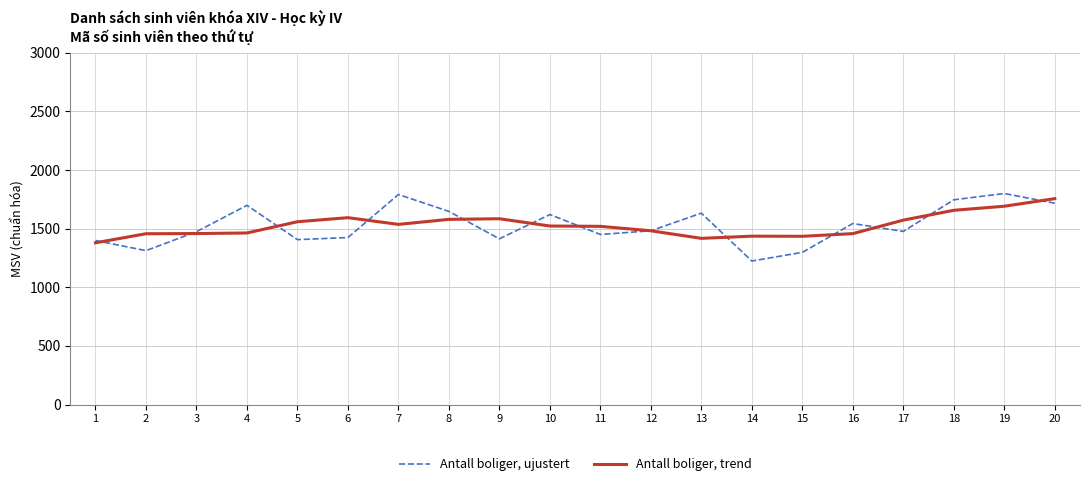

At which label does Antall boliger, ujustert first exceed 1482?

4